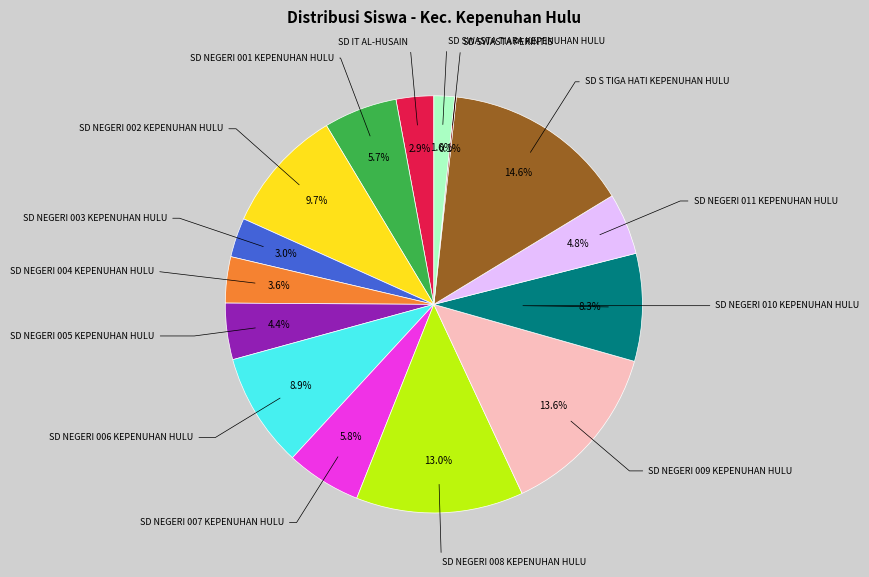

Does any single category account for the majority?

No